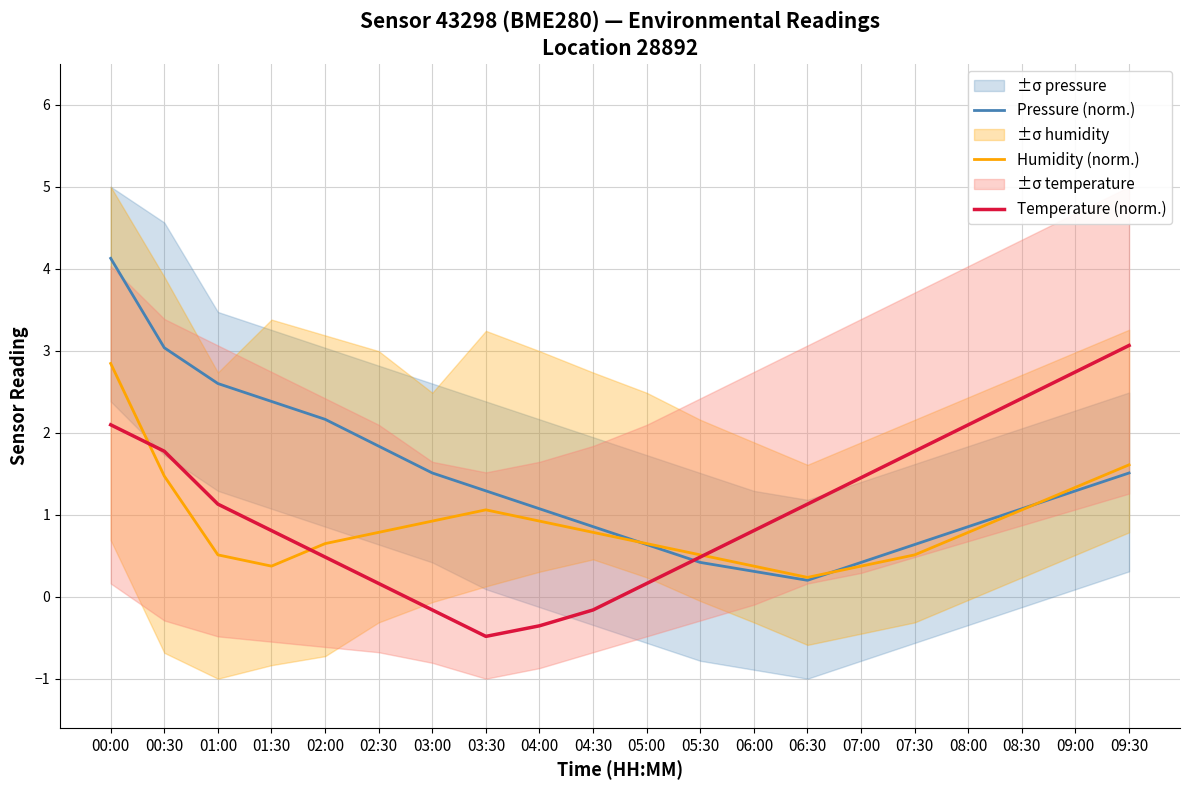

In Temperature (norm.), how many points are lower than both neighbors (excluding endpoints)?

1